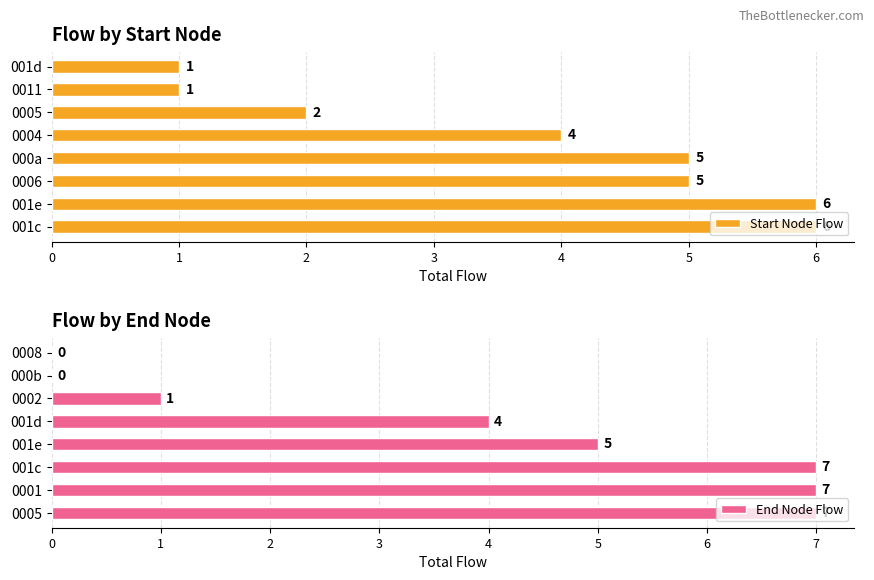

What is the greatest value displayed?

7